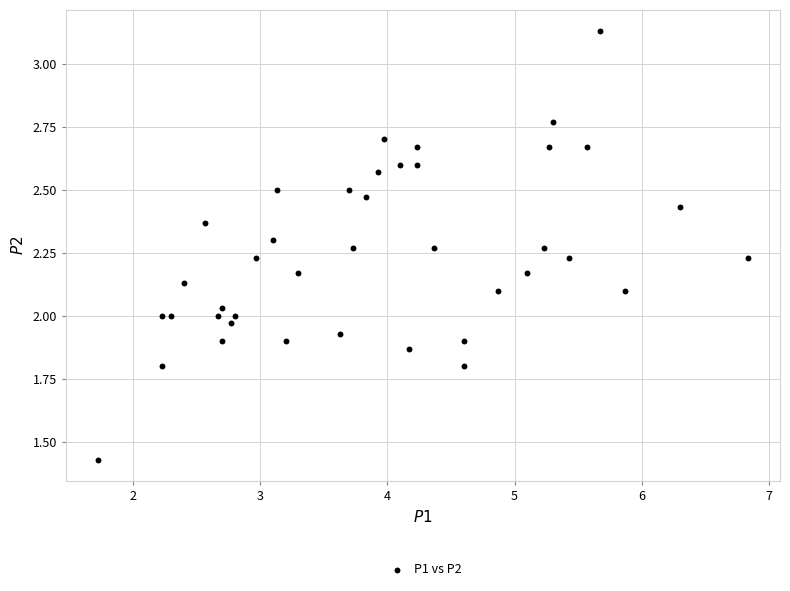

What is the range of X values (max minus min)?

5.1